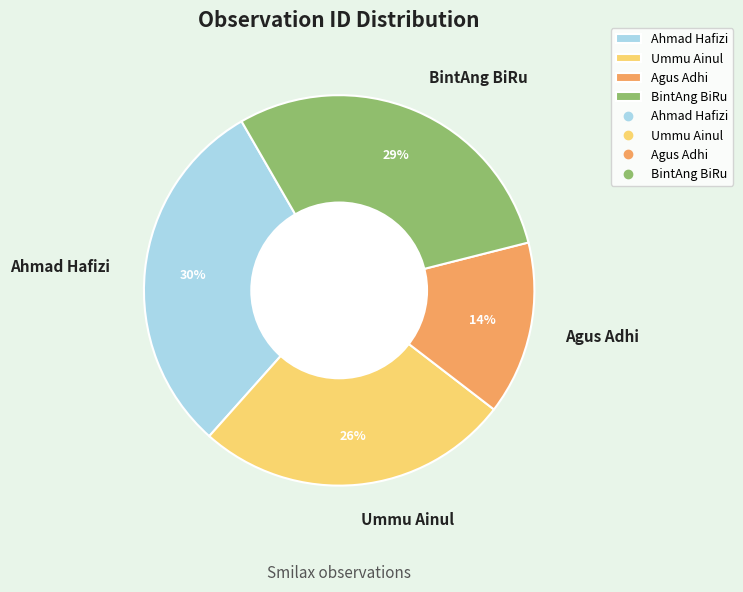

Rank the categories by value from lowest to highest.

Agus Adhi, Ummu Ainul, BintAng BiRu, Ahmad Hafizi